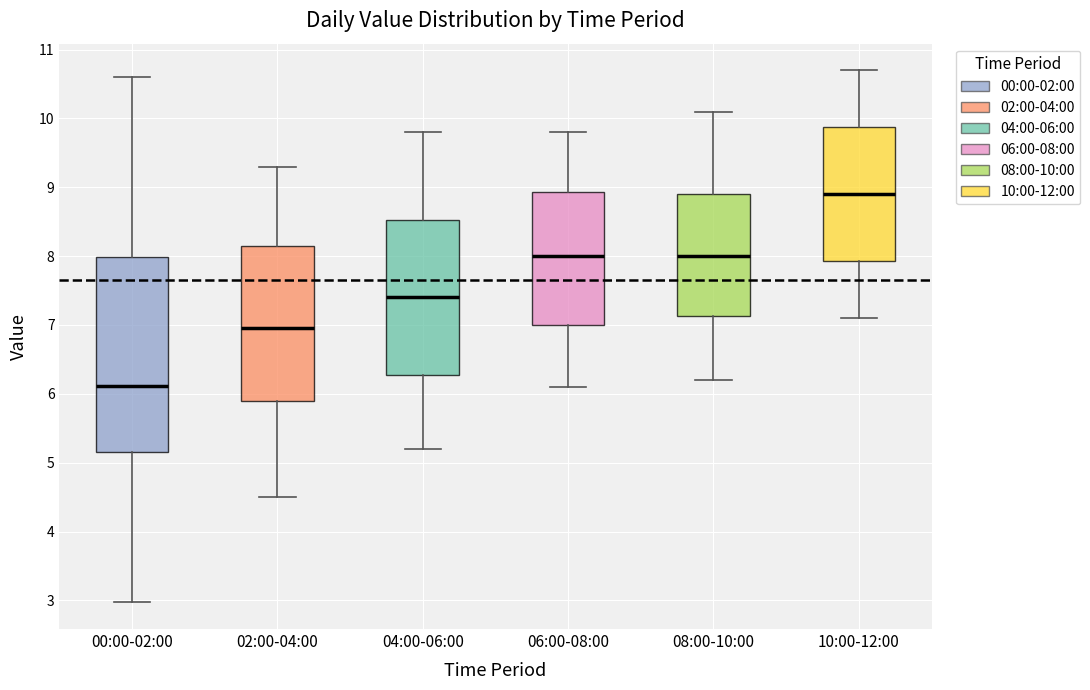

Where is the upper edge of the box for 10:00-12:00 on the y-axis? The values are not printed on the chart, so give them approximately, as read against the axis.

9.9